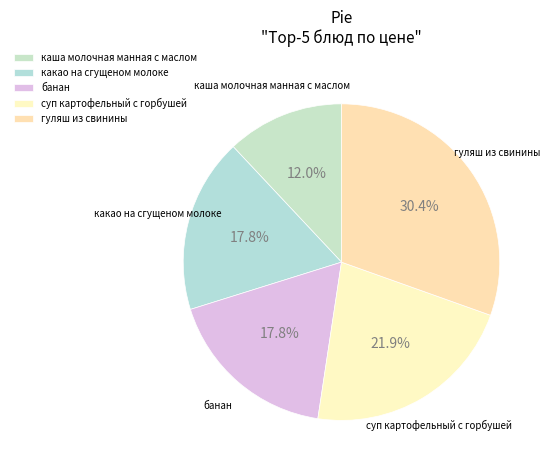

To the nearest percent, what percentage of the pie is каша молочная манная с маслом?

12%